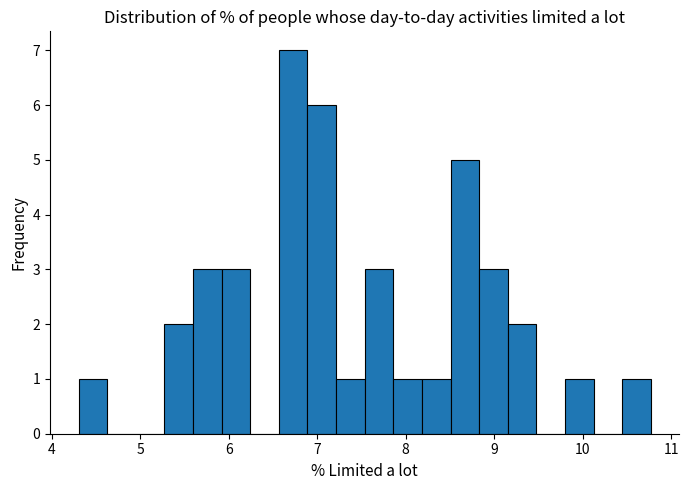

Read against the x-axis, roughly where is the centre of the tallest bar?

6.7